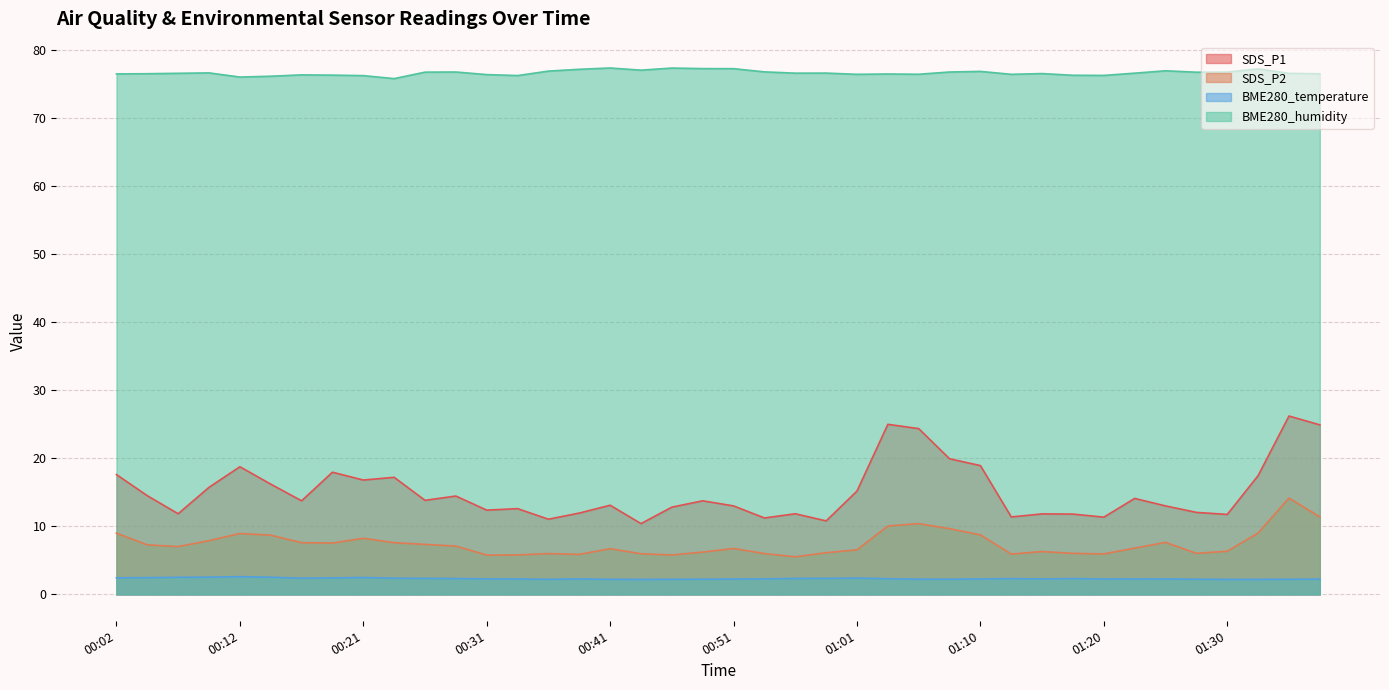

Which series has the widest spread of values?

SDS_P1